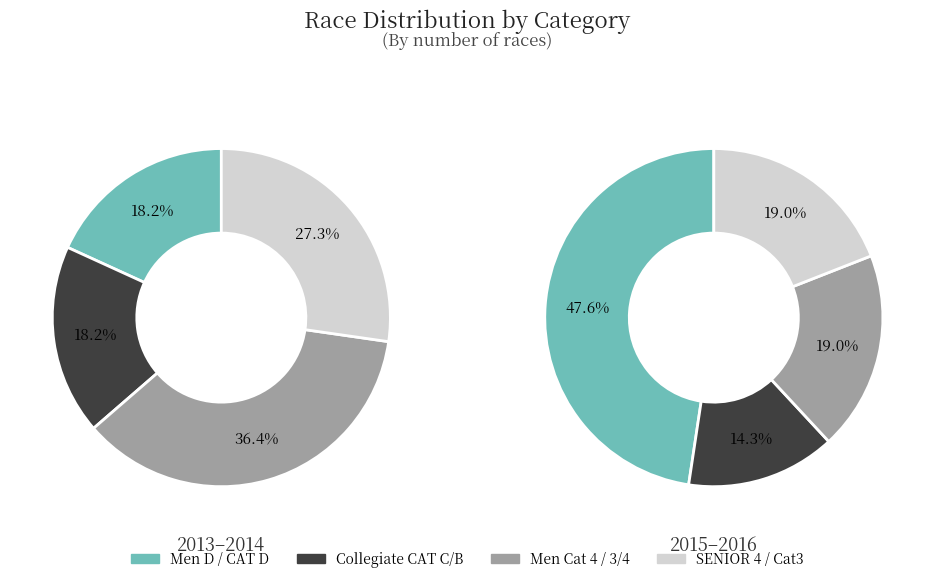

Count the number of slices in the pie.

8